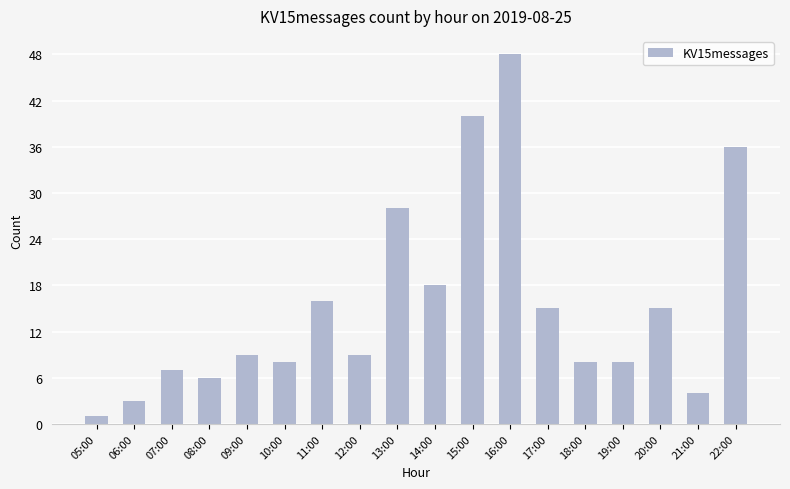

Reading left to right, transcribe all the data shown in this chart.

1	3	7	6	9	8	16	9	28	18	40	48	15	8	8	15	4	36